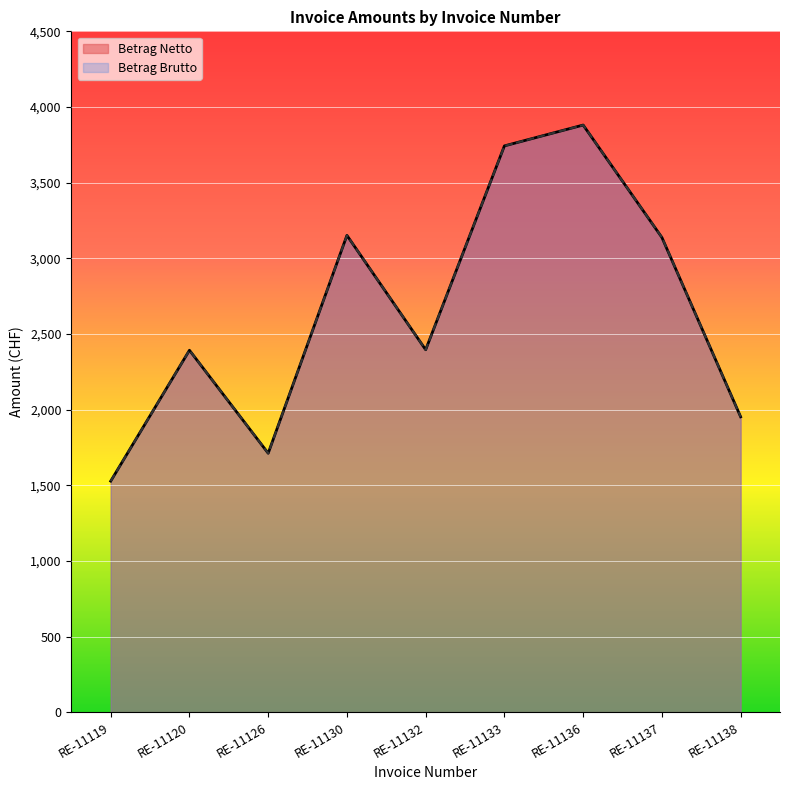

At which label does Betrag Netto reach its minimum?

RE-11119